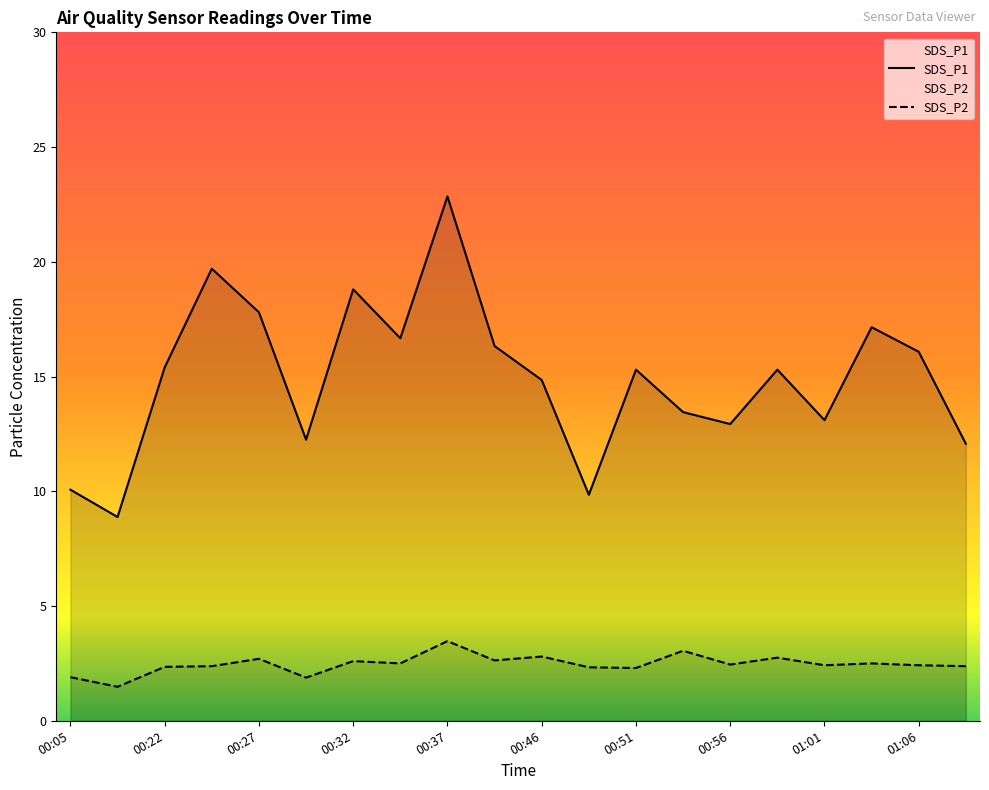

Rank the series by their average value, from lowest to highest.

SDS_P2, SDS_P1